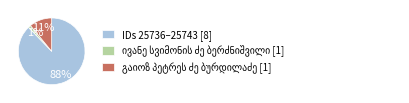

Which category has the biggest portion of the pie?

IDs 25736–25743 [8]